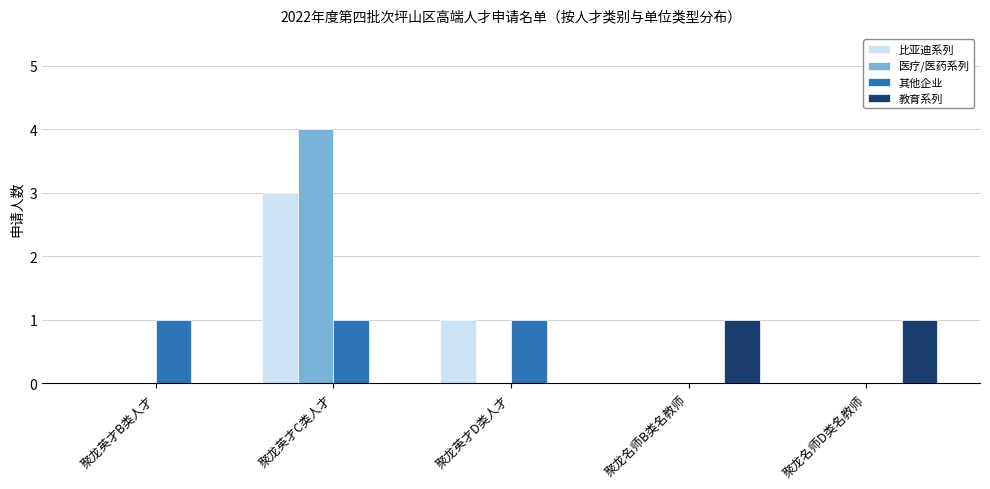

How many groups of bars are there?

5